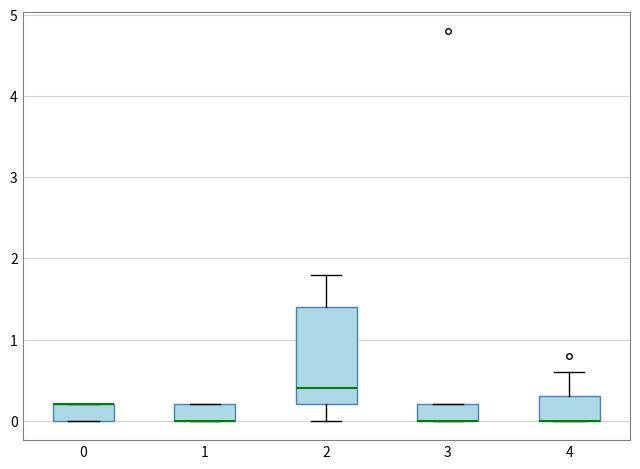

Reading left to right, transcribe this box plot: for each box, give where its median line is, the range the box spans, and where its two whiskers end, as read against the y-axis. The values are not printed on the chart, so give them approximately, as read against the axis.

0: median 0.2 (drawn on the box's upper edge), box 0.0 to 0.2, whiskers 0.0 to 0.2
1: median 0.0 (drawn on the box's lower edge), box 0.0 to 0.2, whiskers 0.0 to 0.2
2: median 0.4, box 0.2 to 1.4, whiskers 0.0 to 1.8
3: median 0.0 (drawn on the box's lower edge), box 0.0 to 0.2, whiskers 0.0 to 0.2
4: median 0.0 (drawn on the box's lower edge), box 0.0 to 0.3, whiskers 0.0 to 0.6